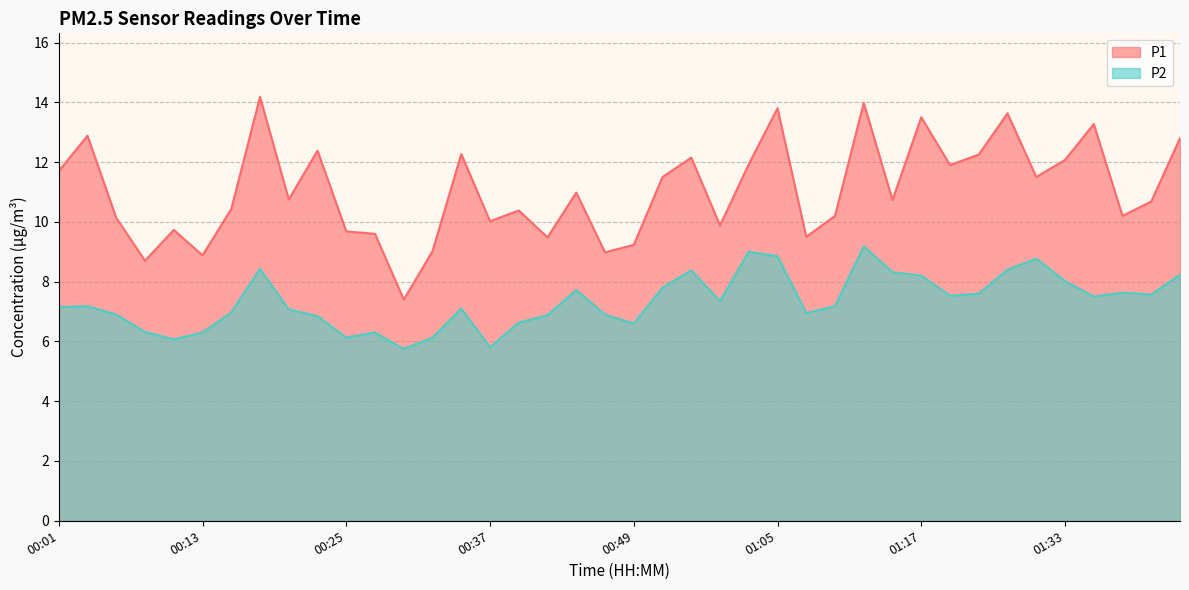

List the labels in order of P2 value, largest first.

01:12, 00:59, 01:05, 01:30, 00:18, 01:28, 00:54, 01:15, 01:43, 01:17, 01:33, 00:52, 00:45, 01:38, 01:25, 01:40, 01:20, 01:35, 00:57, 00:03, 01:10, 00:01, 00:35, 00:20, 00:15, 01:07, 00:06, 00:47, 00:42, 00:23, 00:40, 00:49, 00:08, 00:13, 00:27, 00:25, 00:32, 00:10, 00:37, 00:30